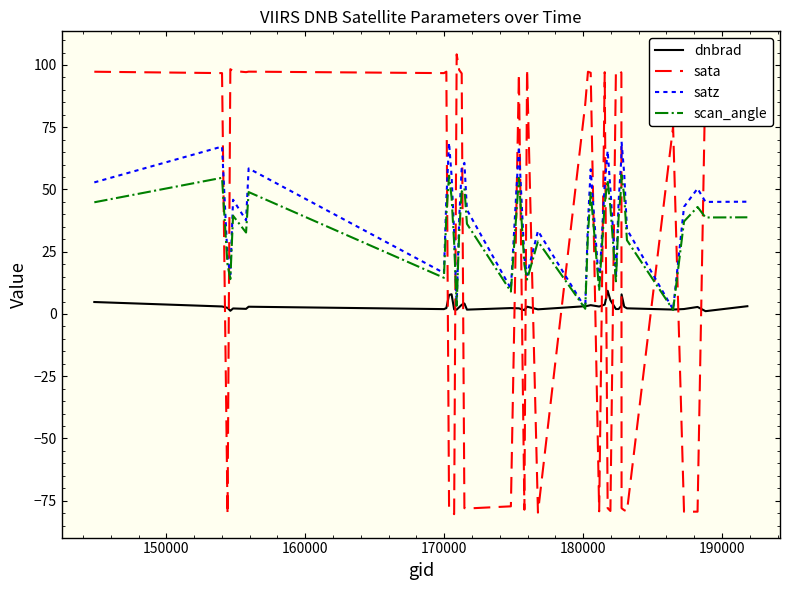

What are all the series names shown in the legend?

dnbrad, sata, satz, scan_angle